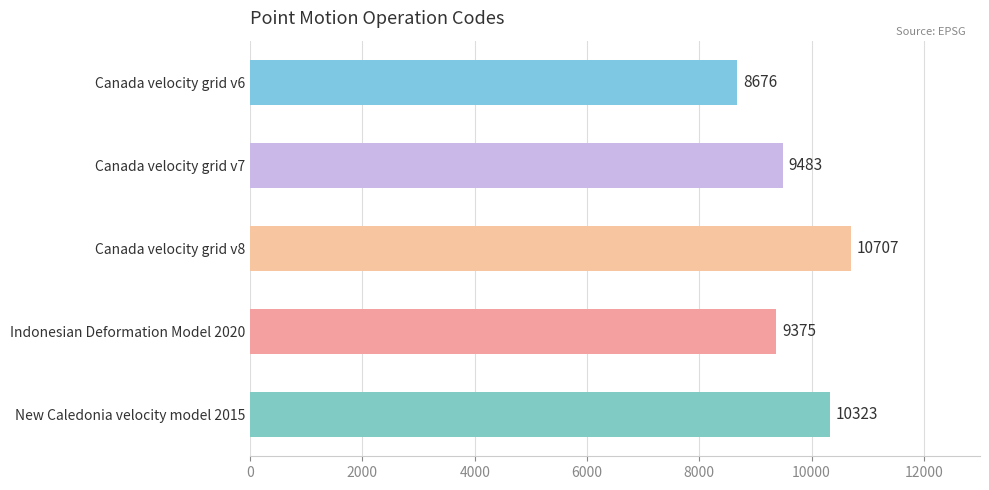

Are the bars horizontal?

Yes